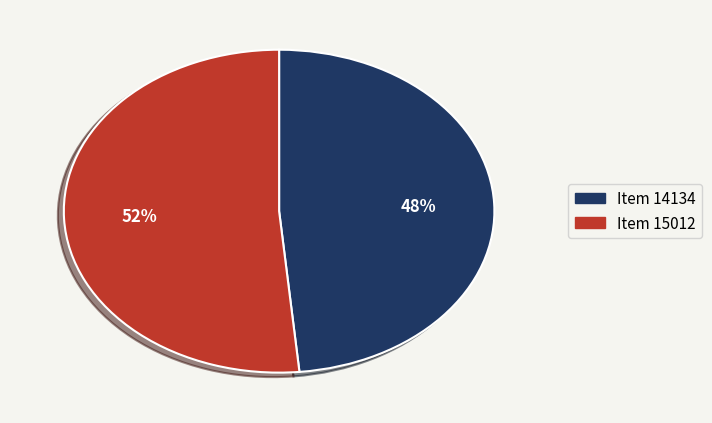

Is there a majority slice in this chart?

Yes